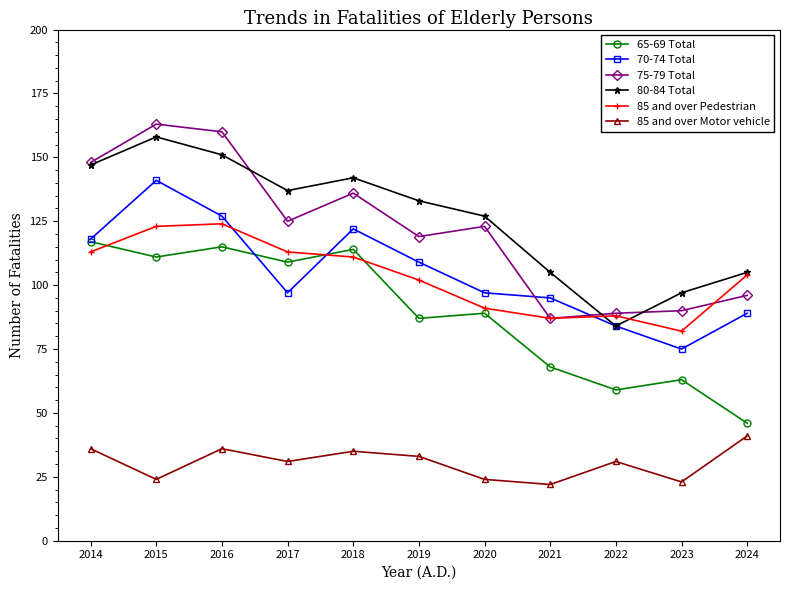

What is the maximum value shown in the chart?

163